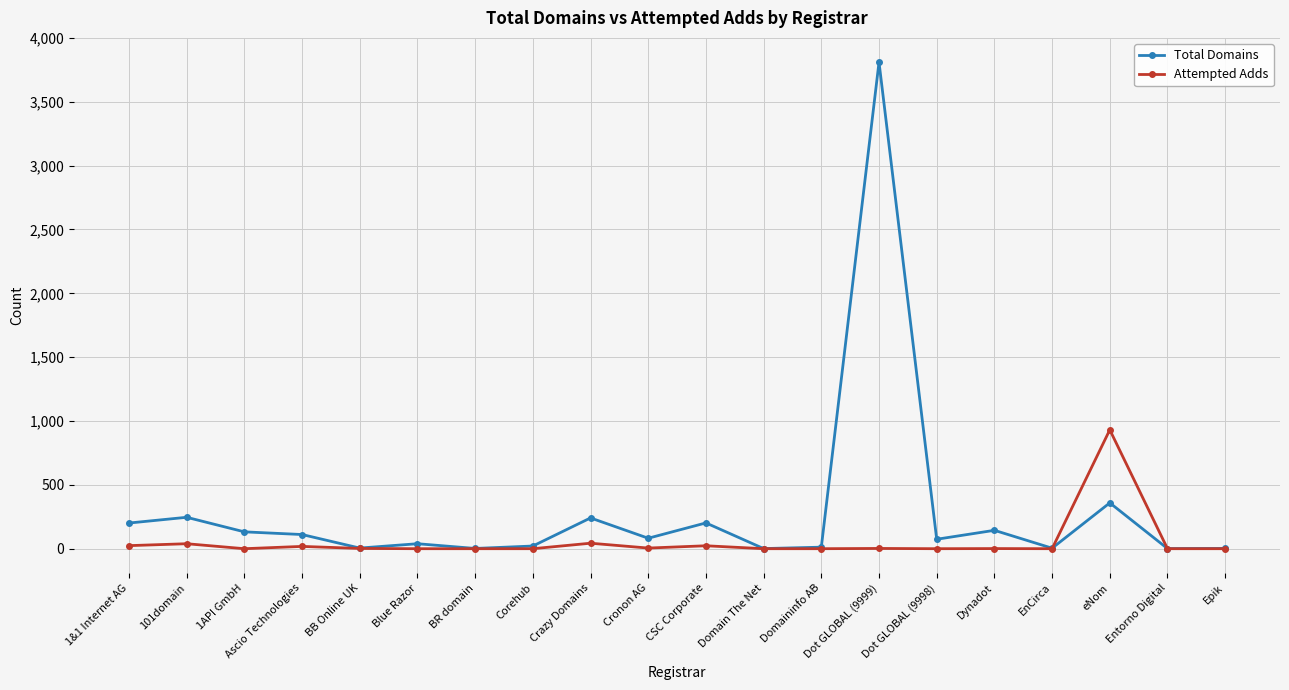

What is the lowest value of the Total Domains series?

1